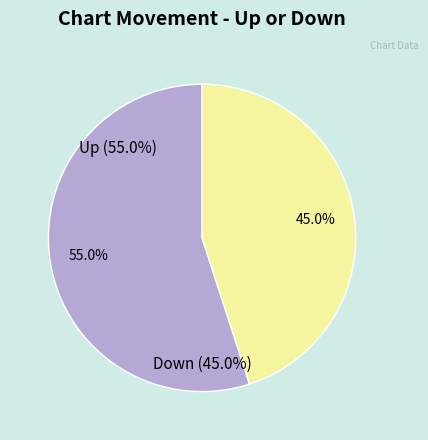

The up slice represents 55% of the pie. True or false?

True